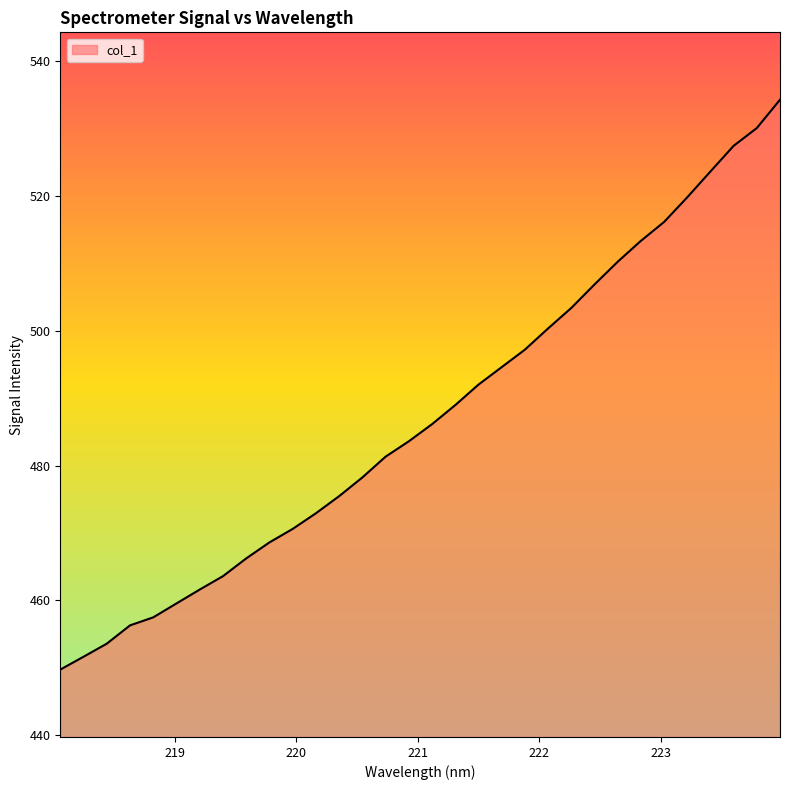

What is the difference between the maximum and minimum values?

84.6